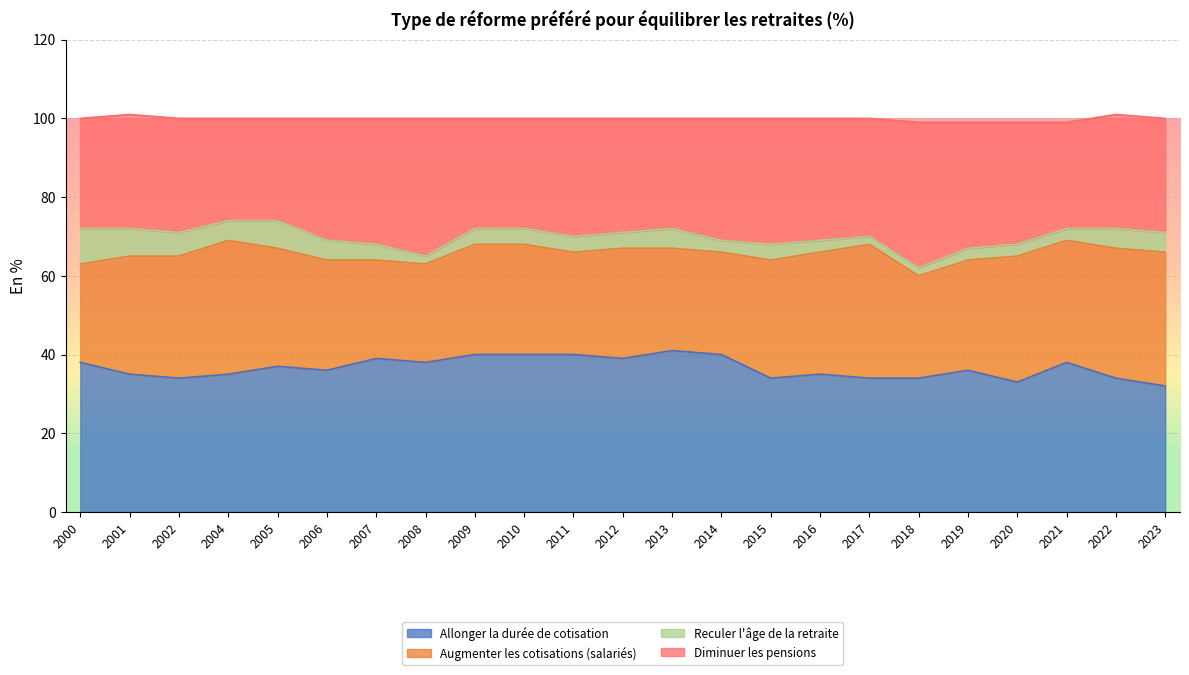

What is the total value across all series at 2007?

100